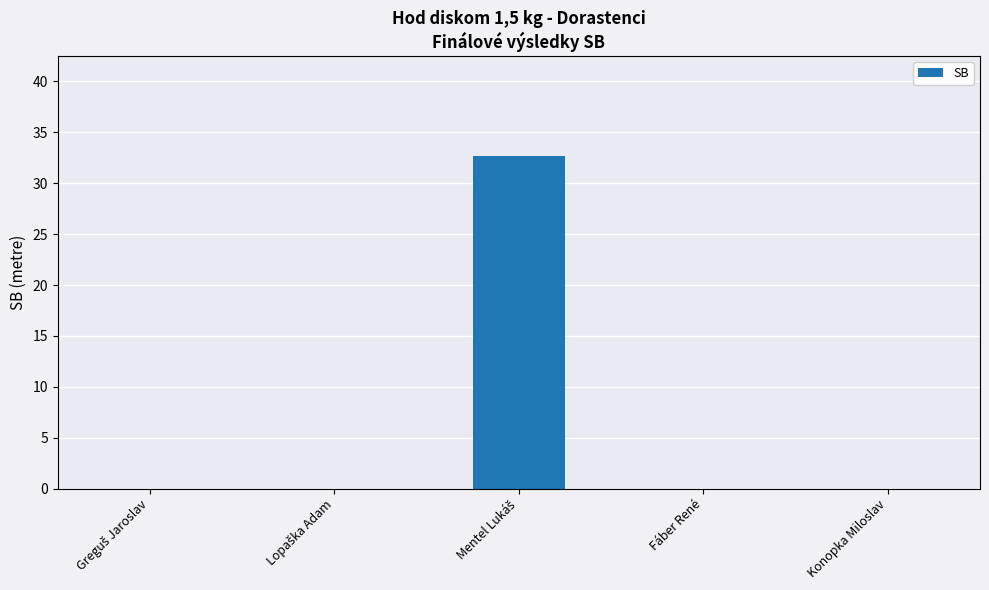

Reading left to right, extract all data points from this chart.

0.0	0.0	32.7	0.0	0.0